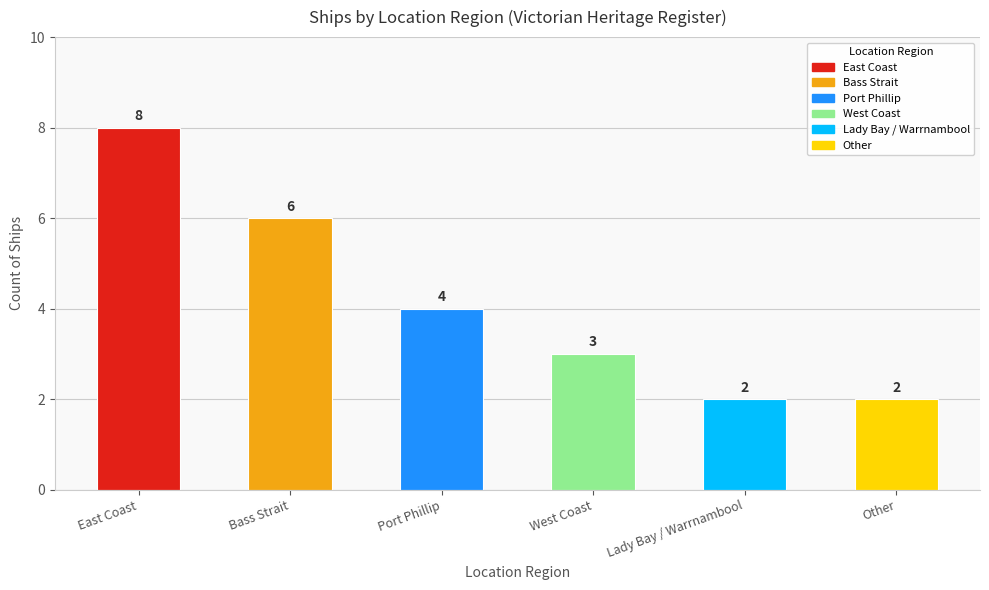

List the labels in order of value, smallest first.

Lady Bay / Warrnambool, Other, West Coast, Port Phillip, Bass Strait, East Coast